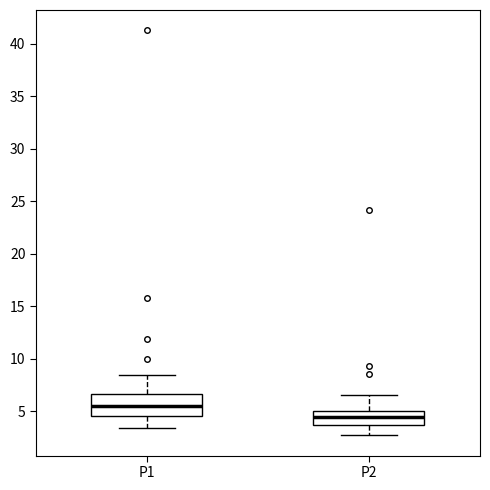

Reading left to right, read every box against the y-axis: the position of its median line, the range the box covers, and the ends of its whiskers. The values are not printed on the chart, so give them approximately, as read against the axis.

P1: median 5.5, box 4.5 to 6.5, whiskers 3.5 to 8.5
P2: median 4.5, box 3.5 to 5.0, whiskers 2.5 to 6.5